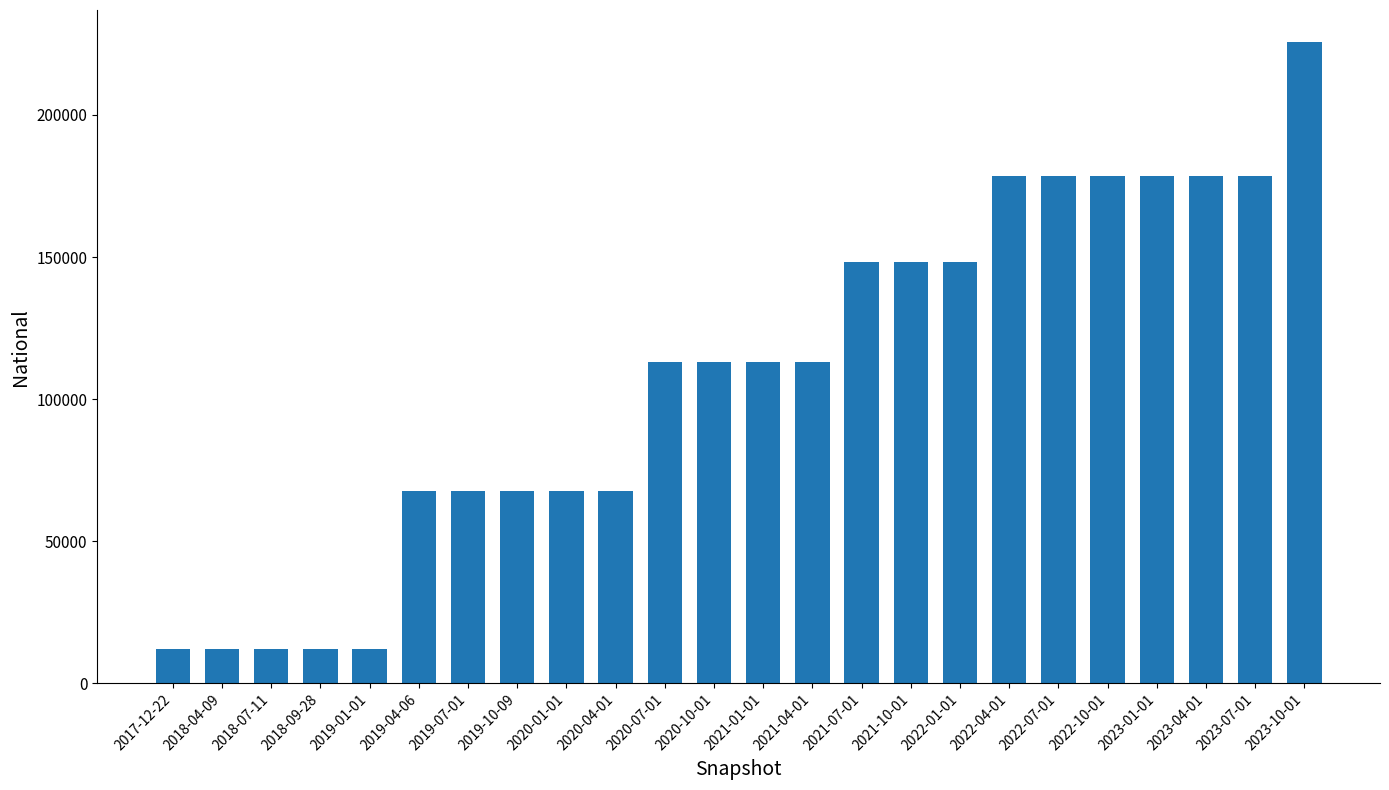

What is the maximum value shown in the chart?

225641